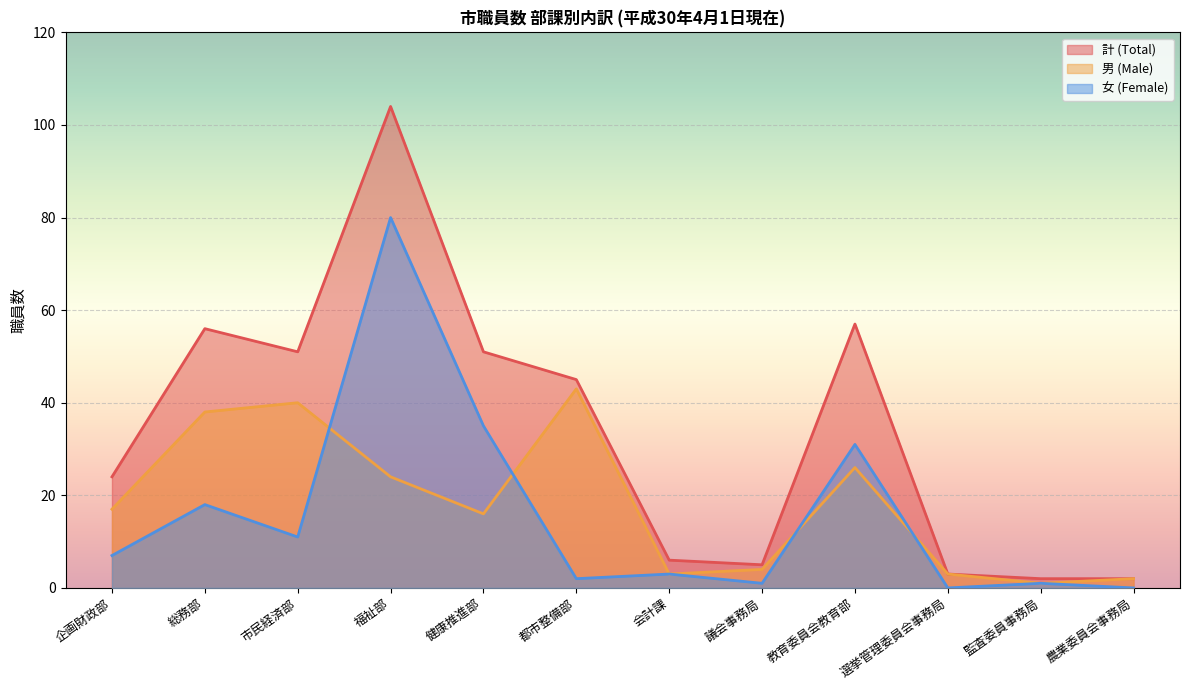

Rank the series at 健康推進部 from lowest to highest value.

男 (Male), 女 (Female), 計 (Total)